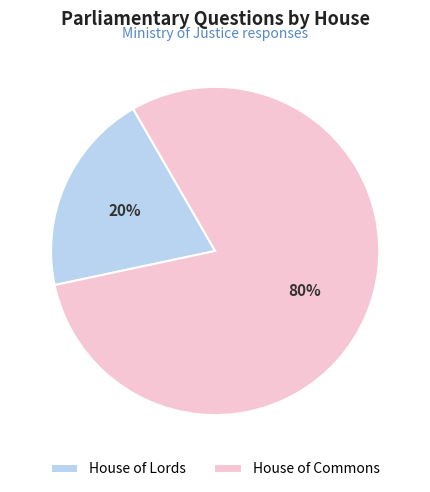

How many segments does this pie chart have?

2